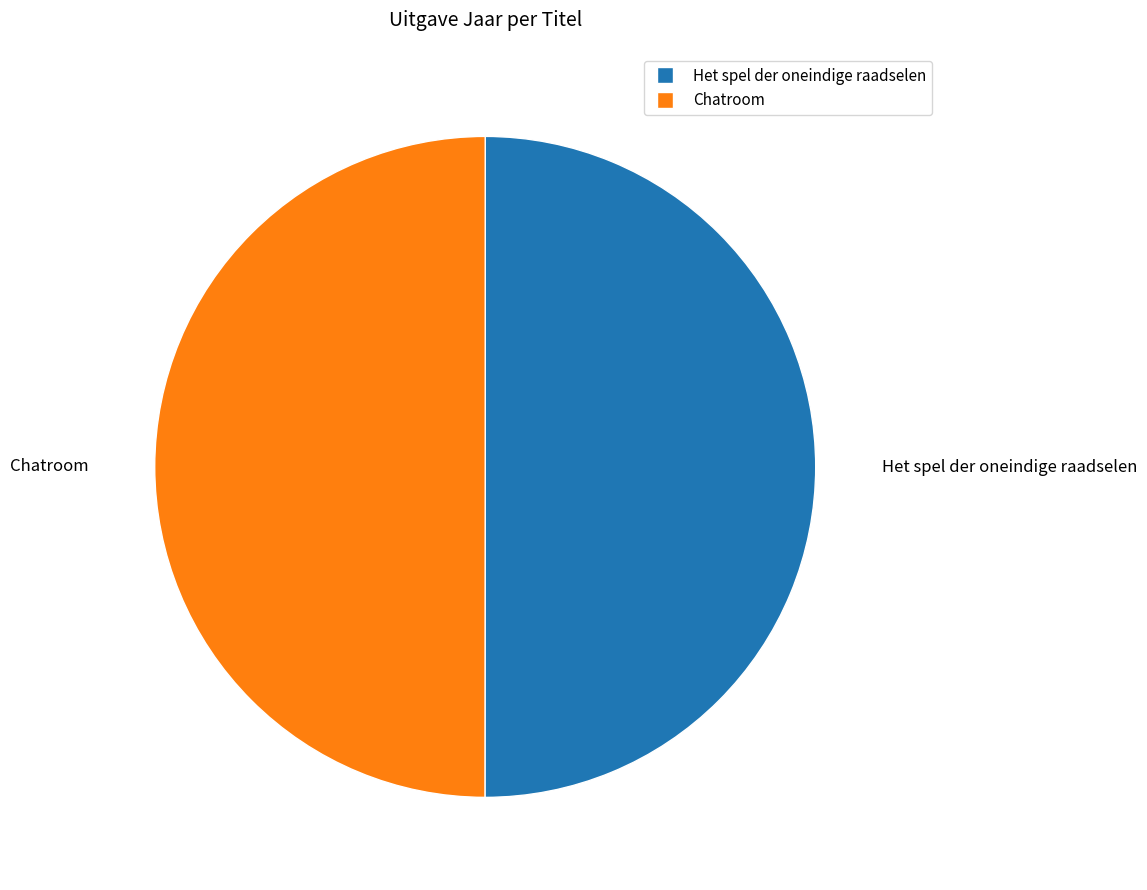

True or false: Chatroom accounts for 64% of the total.

False